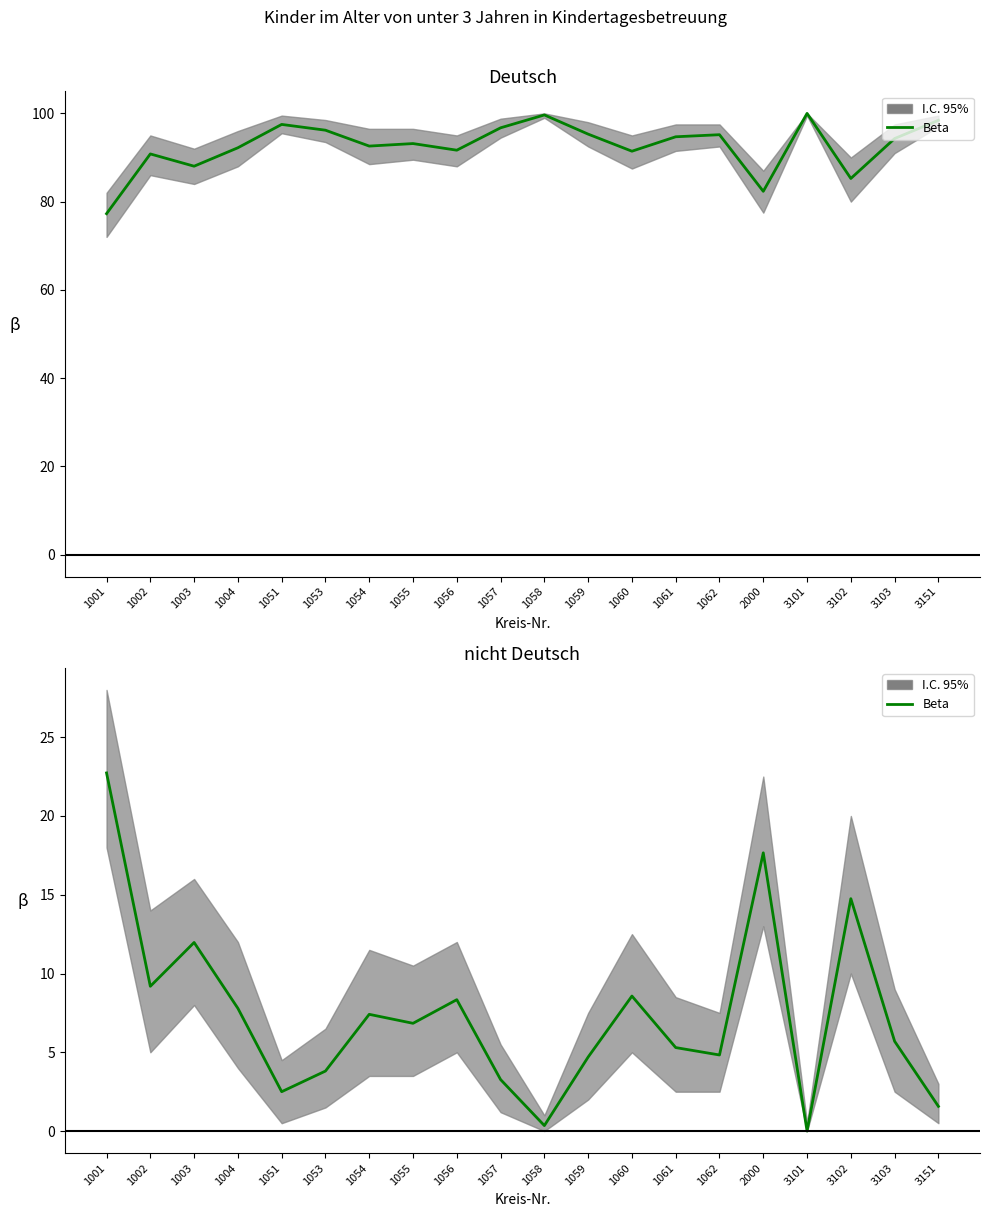

Rank the categories by value from lowest to highest.

3101, 1058, 3151, 1051, 1057, 1053, 1059, 1062, 1061, 3103, 1055, 1054, 1004, 1056, 1060, 1002, 1003, 3102, 2000, 1001